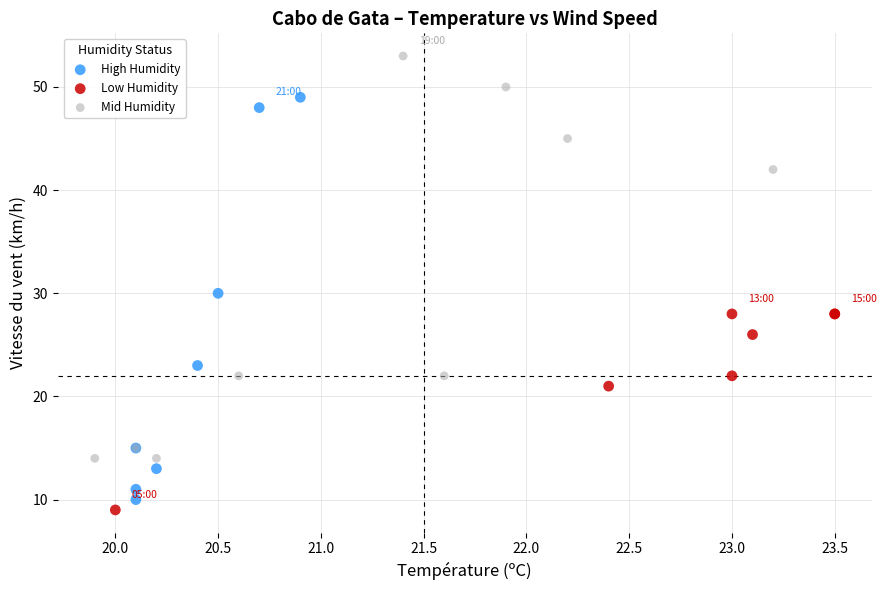

Which series contains the lowest Y value?

Low Humidity